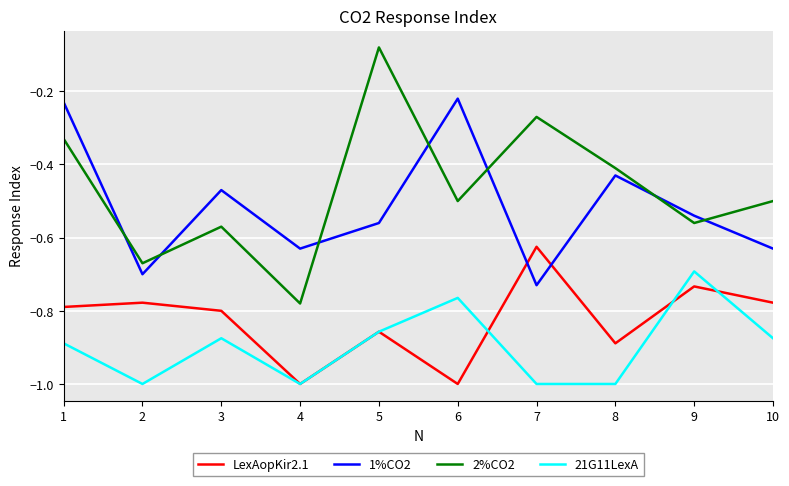

What is the spread (max minus min) of values at 7?

0.7